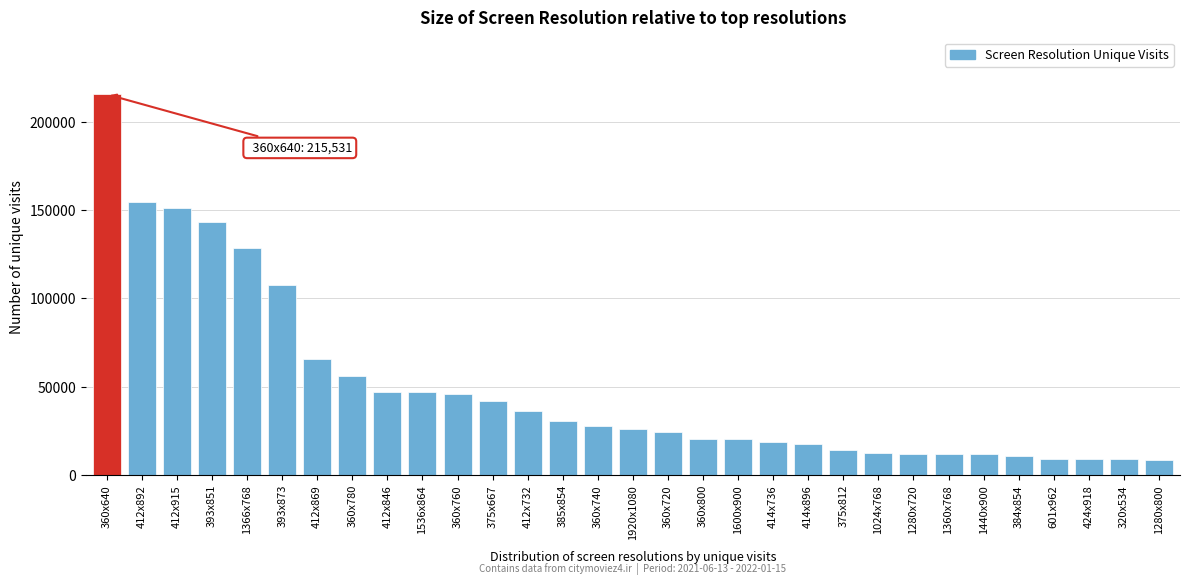

What is the sum of all values?

1530957